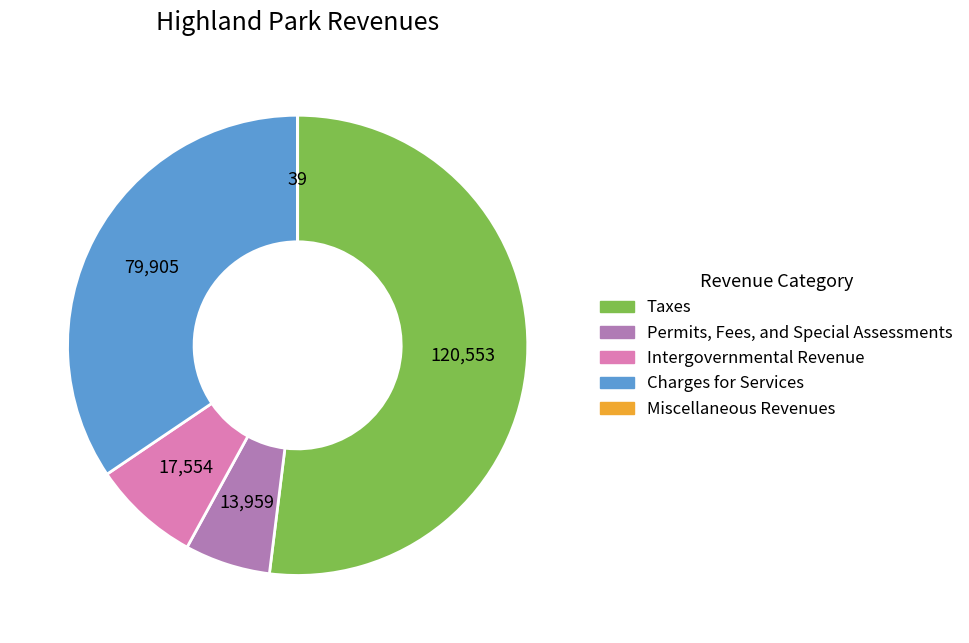

Is Charges for Services the majority of the pie?

No